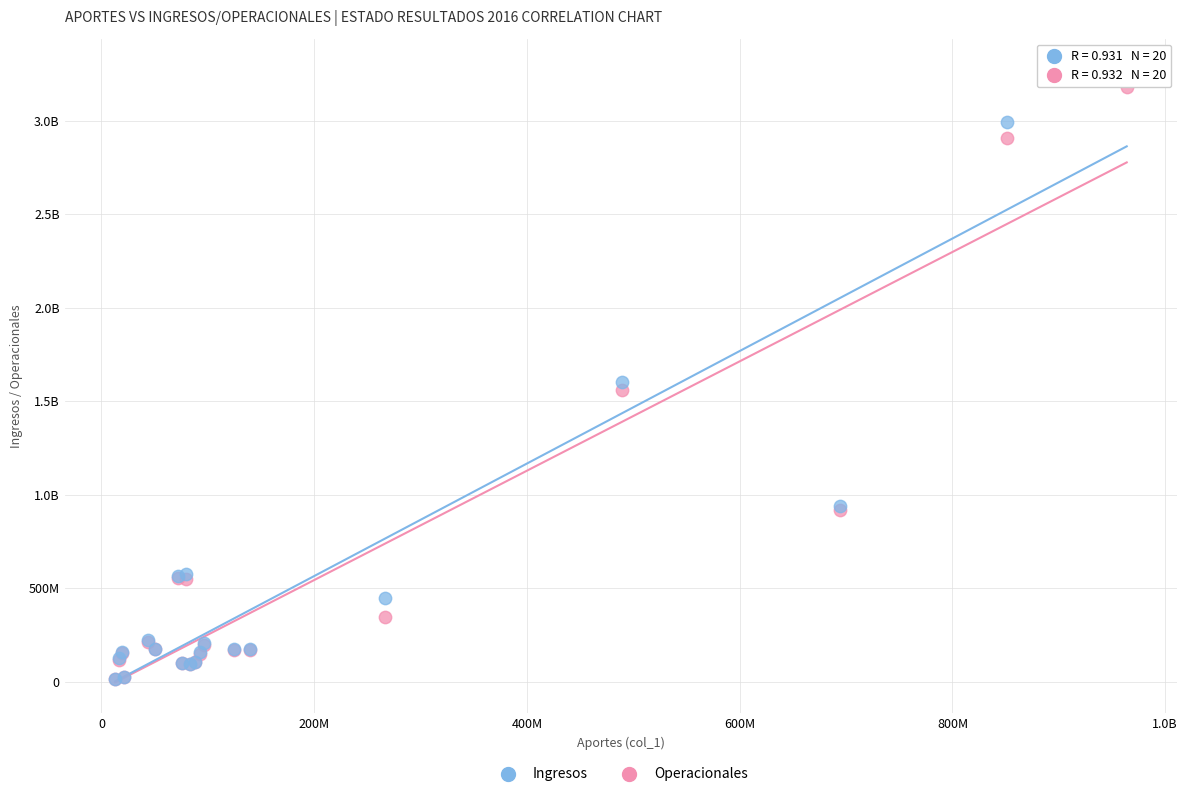

What are all the series names shown in the legend?

Ingresos, Operacionales